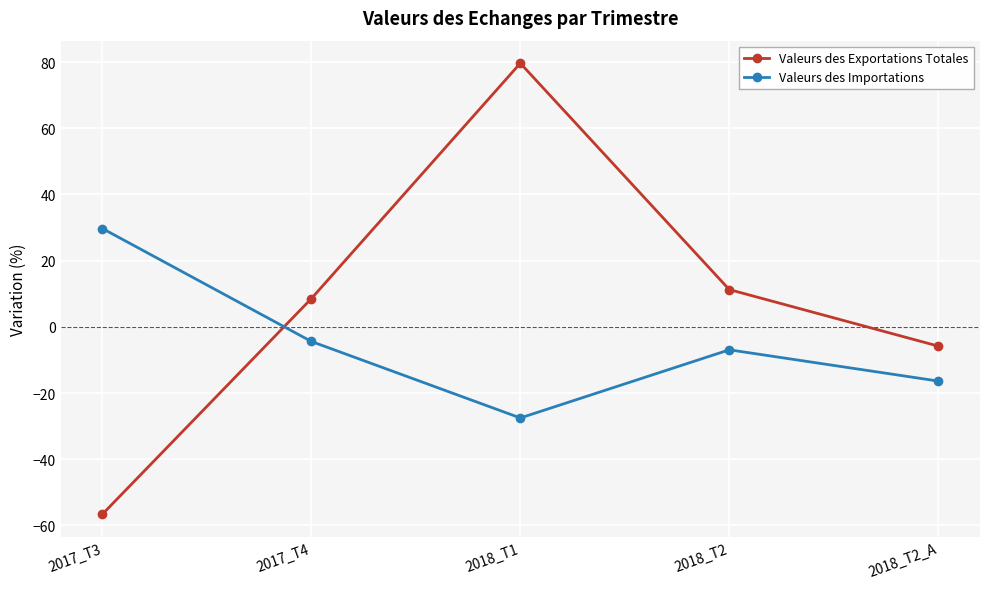

Reading left to right, extract all data points from this chart.

Valeurs des Exportations Totales: 2017_T3=-56.6	2017_T4=8.5	2018_T1=79.7	2018_T2=11.3	2018_T2_A=-5.8
Valeurs des Importations: 2017_T3=29.7	2017_T4=-4.4	2018_T1=-27.5	2018_T2=-6.9	2018_T2_A=-16.4